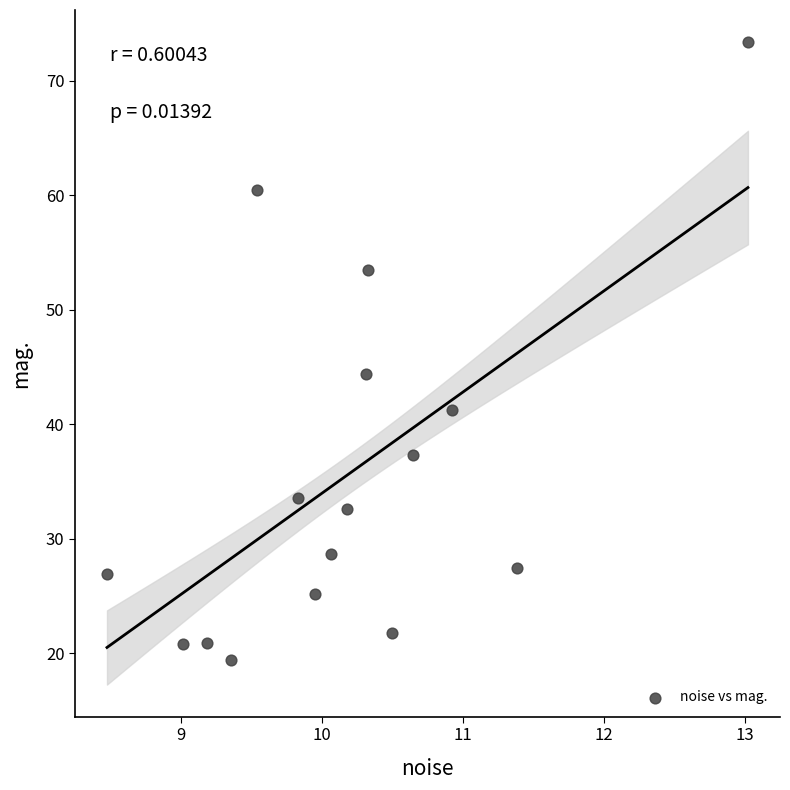

What Y value in the scatter plot is closest to 46?

44.3